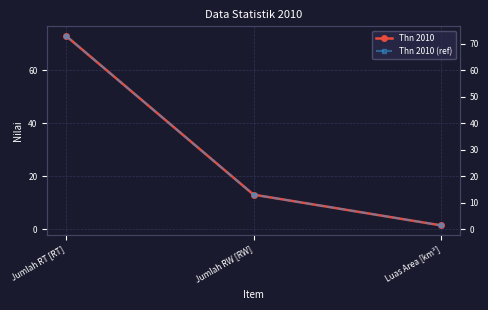

What position from the right is Jumlah RW [RW]?

2